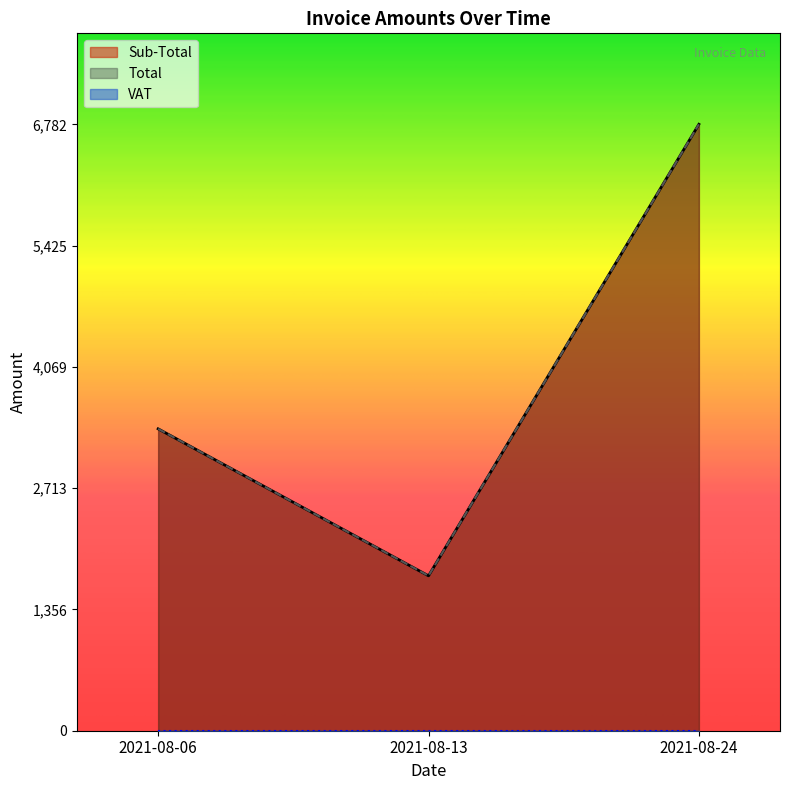

At which label is Total closest to 4256?

2021-08-06